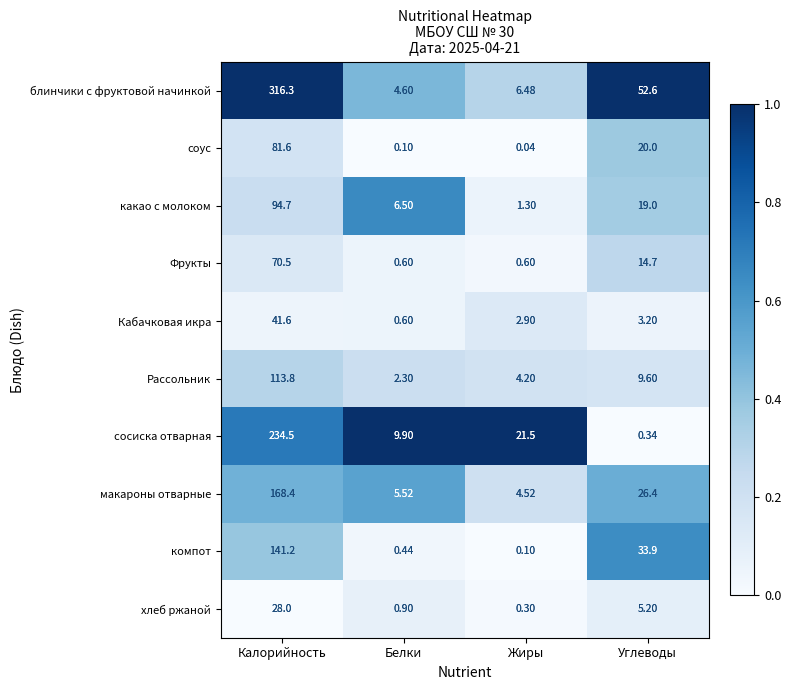

Which series has the widest spread of values?

блинчики с фруктовой начинкой